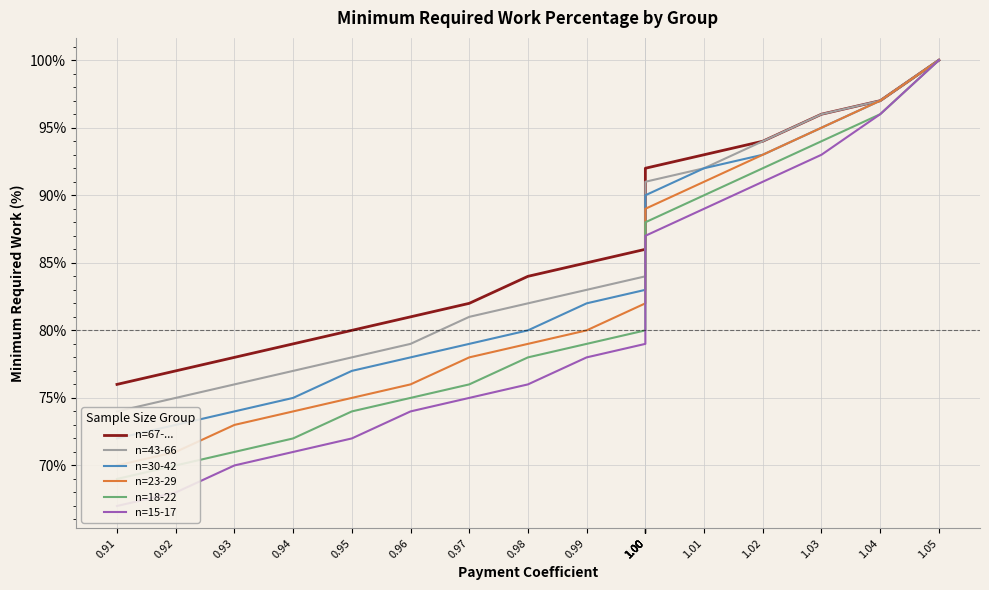

Is it true that n=23-29 equals 95 at 1.03?

True